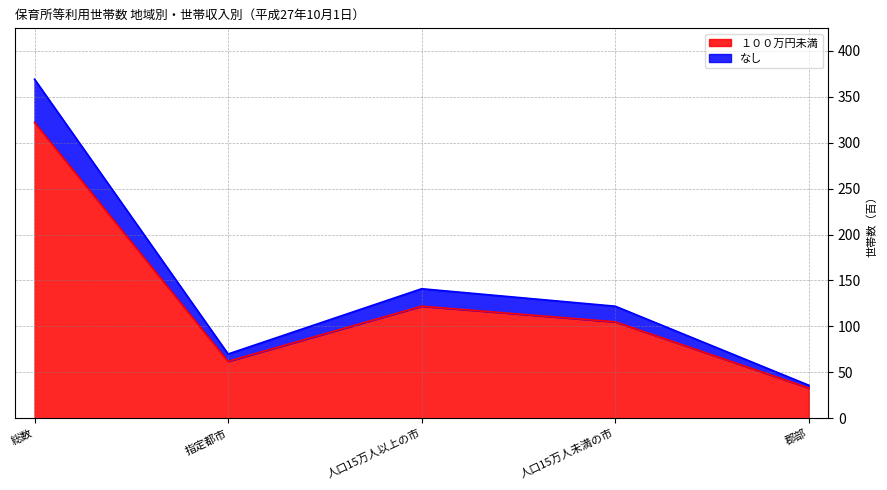

At which category does the chart reach its peak across all series?

総数